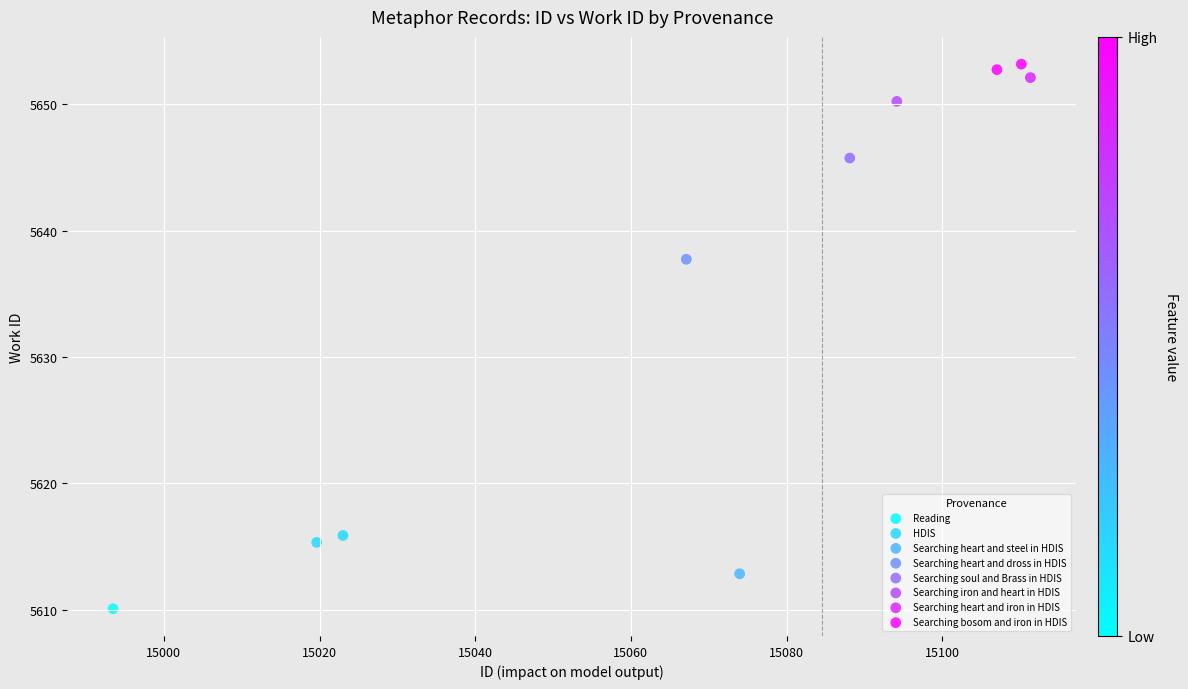

What are all the series names shown in the legend?

Reading, HDIS, Searching heart and steel in HDIS, Searching heart and dross in HDIS, Searching soul and Brass in HDIS, Searching iron and heart in HDIS, Searching heart and iron in HDIS, Searching bosom and iron in HDIS